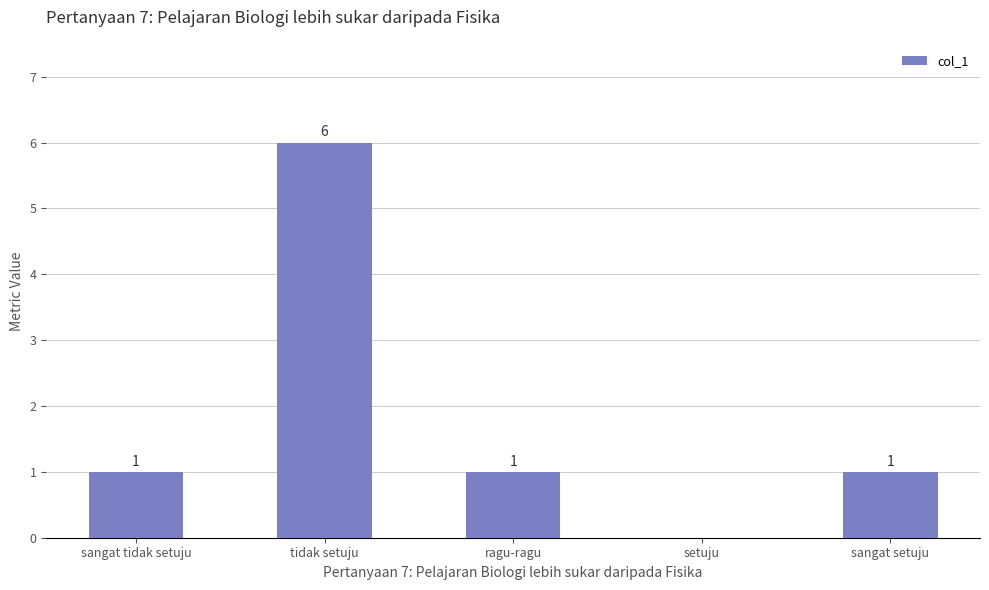

Read the value at tidak setuju.

6